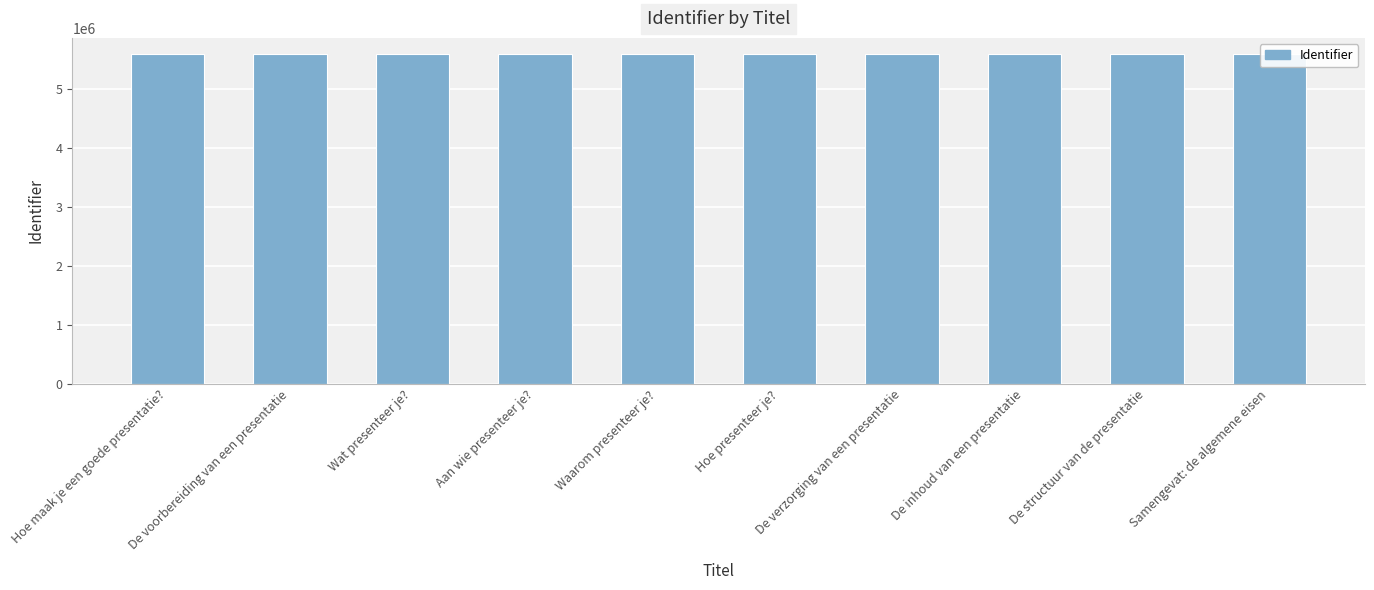

What position from the left is Waarom presenteer je??

5